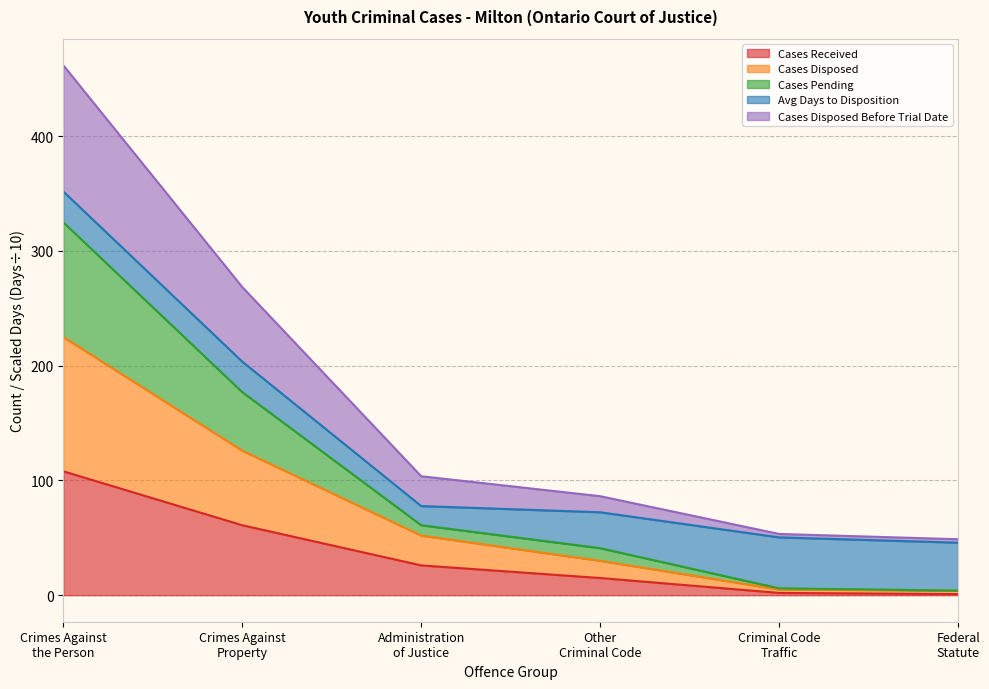

True or false: Cases Disposed Before Trial Date and Cases Pending cross at least once.

False